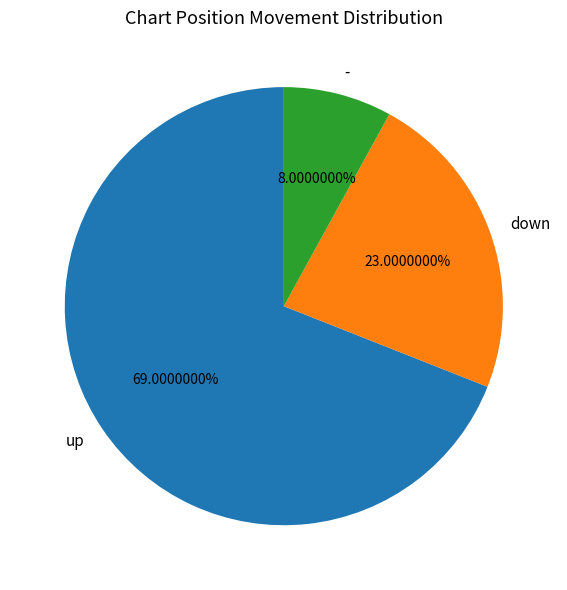

To the nearest percent, what is the difference between the largest and smallest slice percentages?

61%